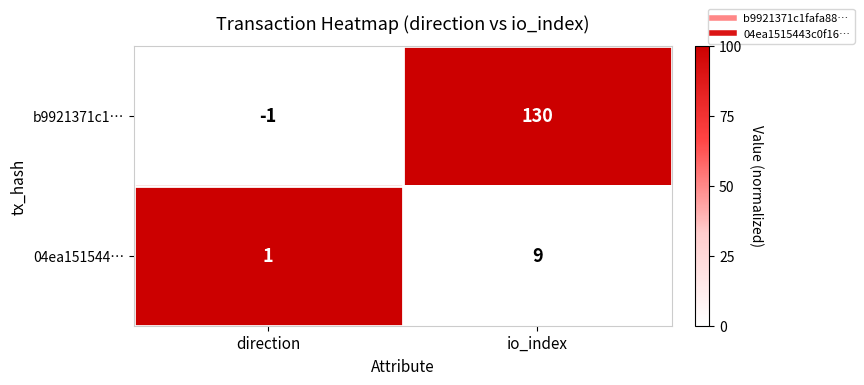

What is the difference between the highest and lowest values at io_index?

121